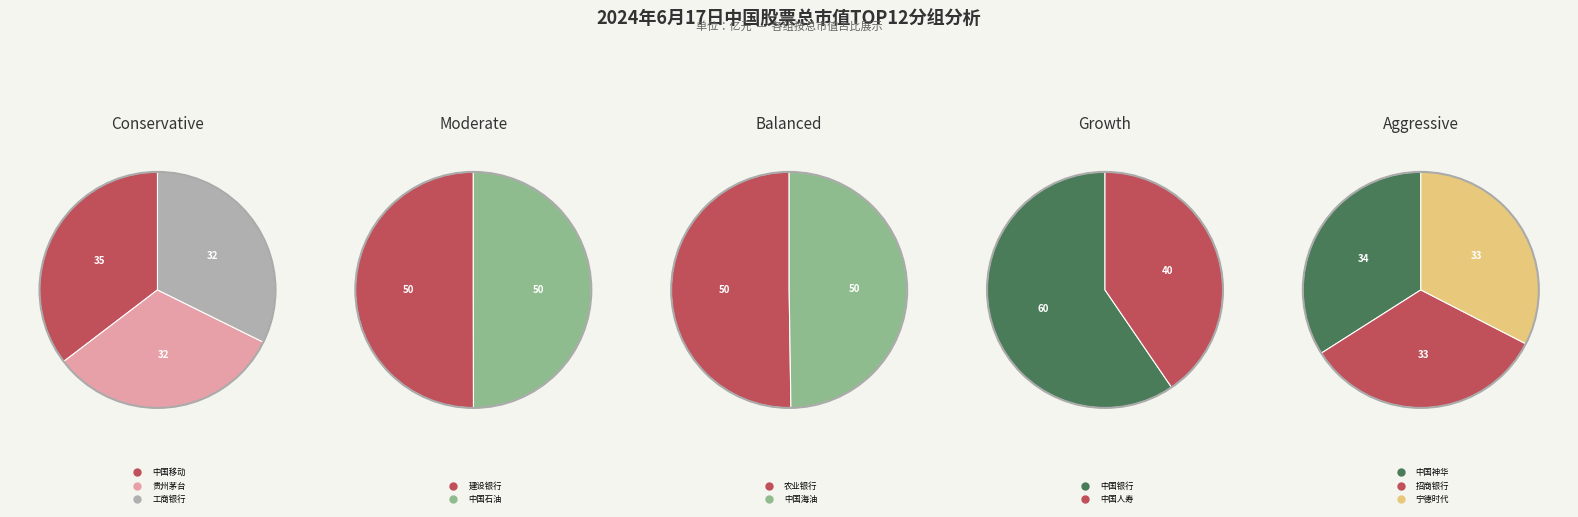

How much of the chart is everything except 中国移动?

87.7%